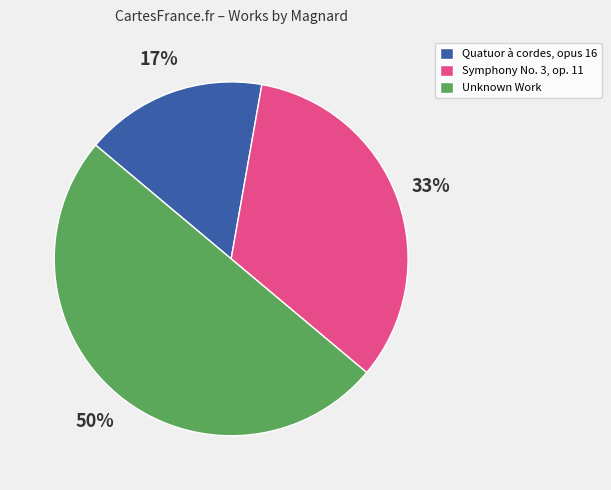

To the nearest percent, what is the average slice percentage?

33%